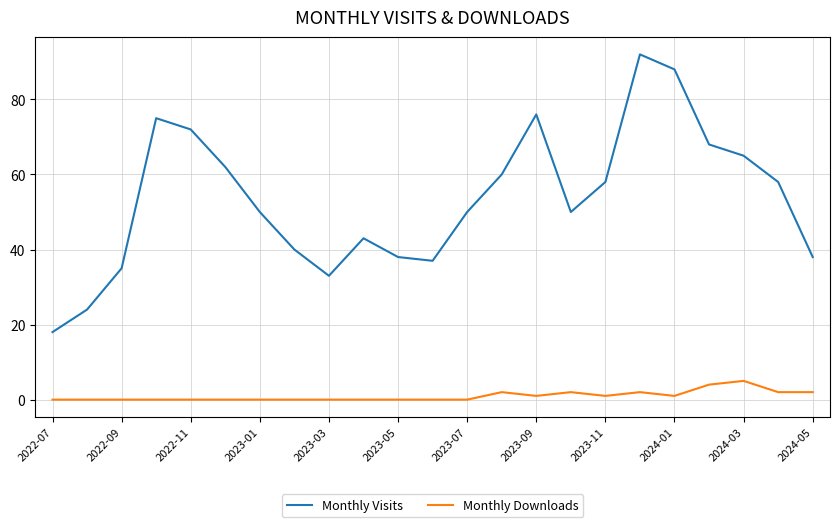

What is the difference between the maximum and minimum values in the Monthly Downloads series?

5